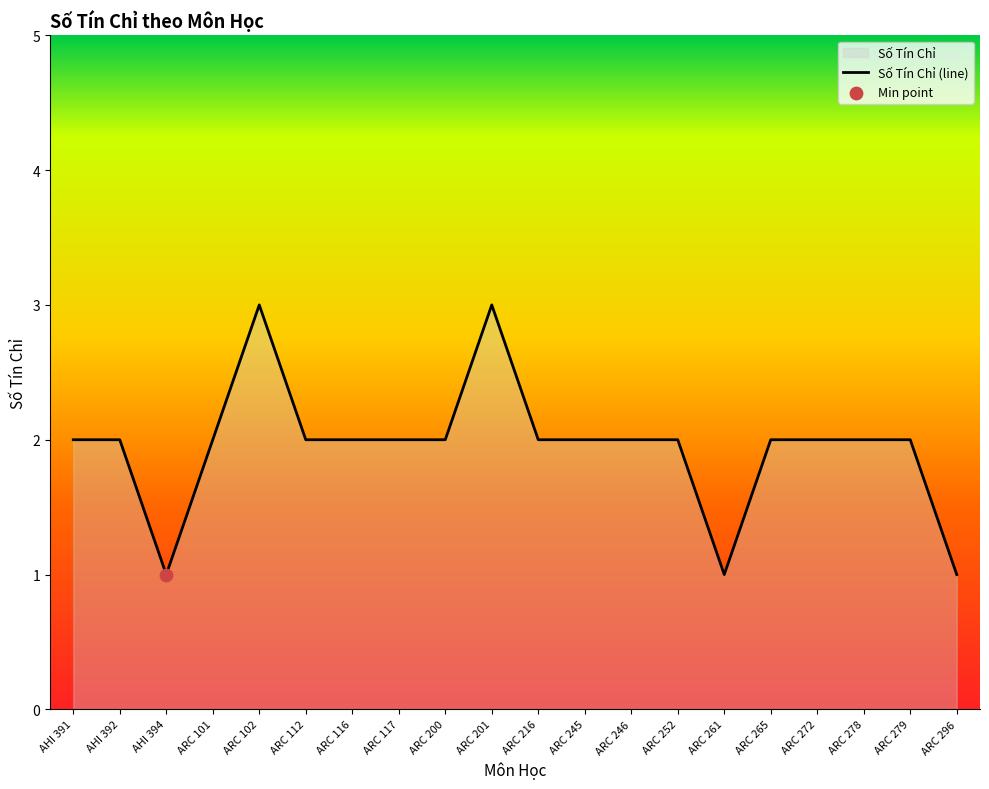

What is the ratio of the value at ARC 112 to the value at ARC 245?

1.0